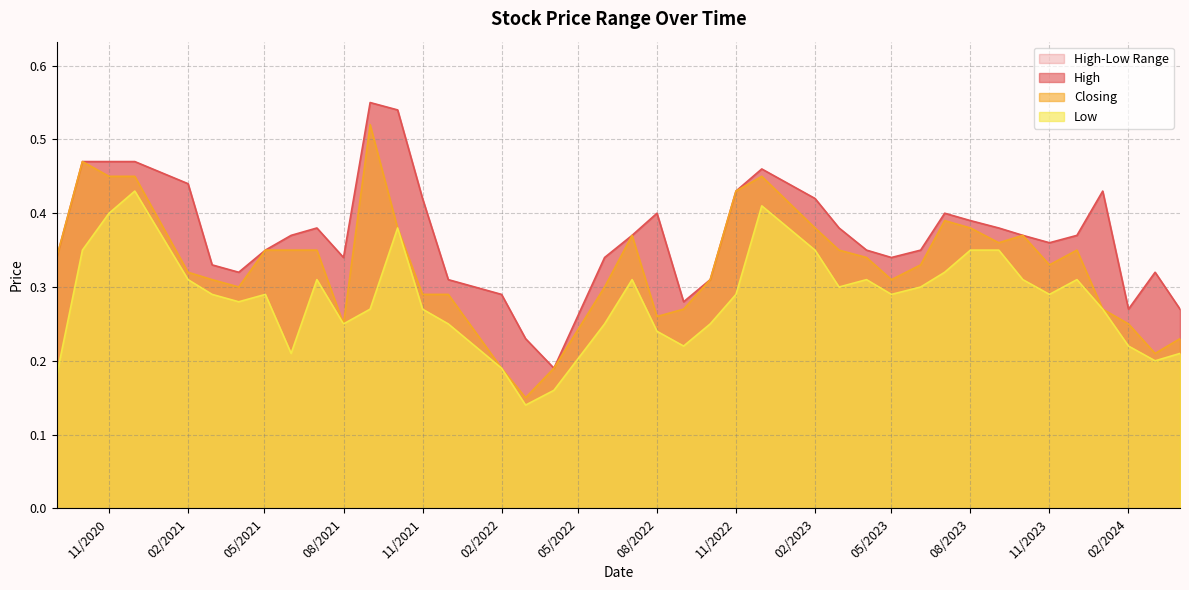

What is the average value of the Low series?

0.3